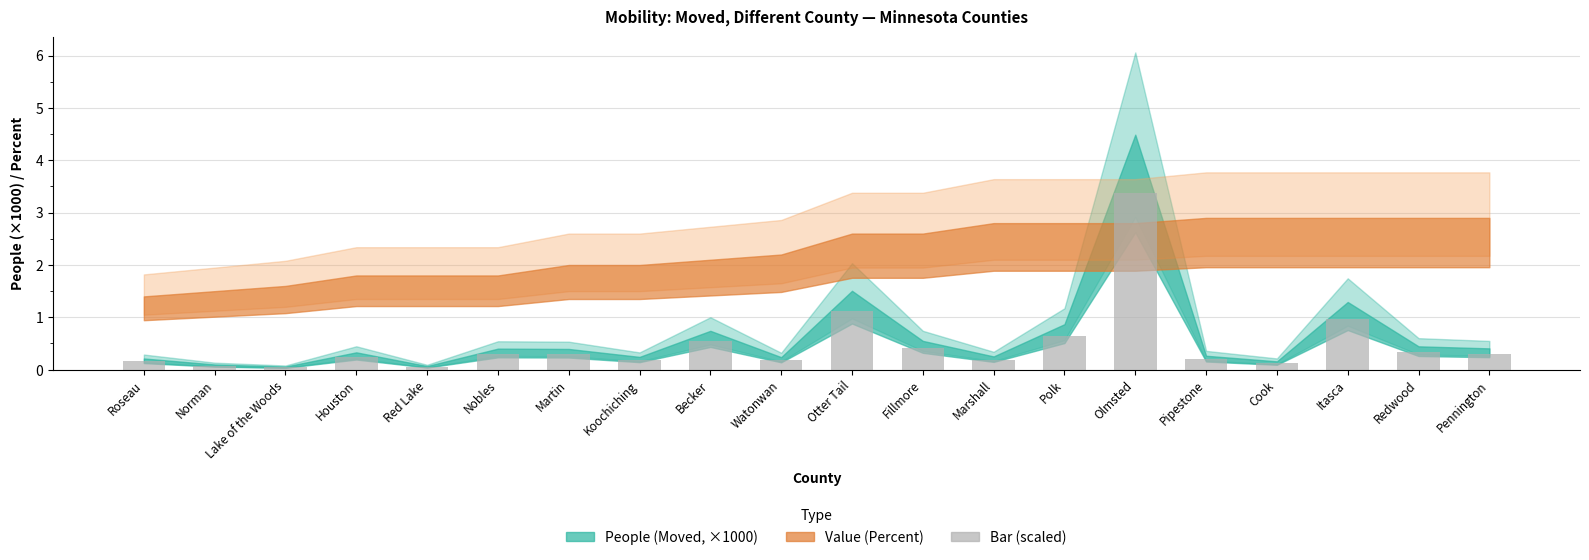

Is it true that the value at Olmsted is 5.8?

False